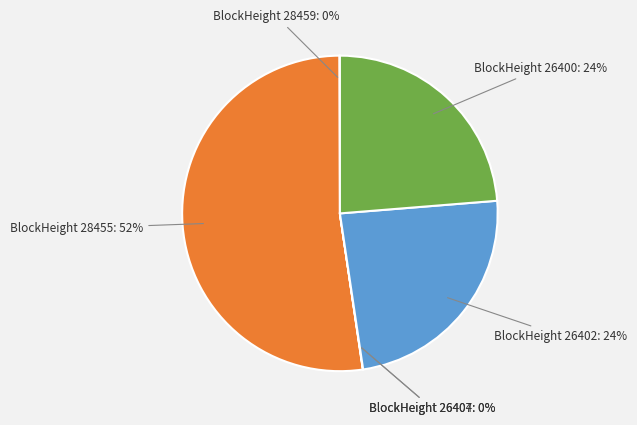

Is 28455 the majority of the pie?

Yes